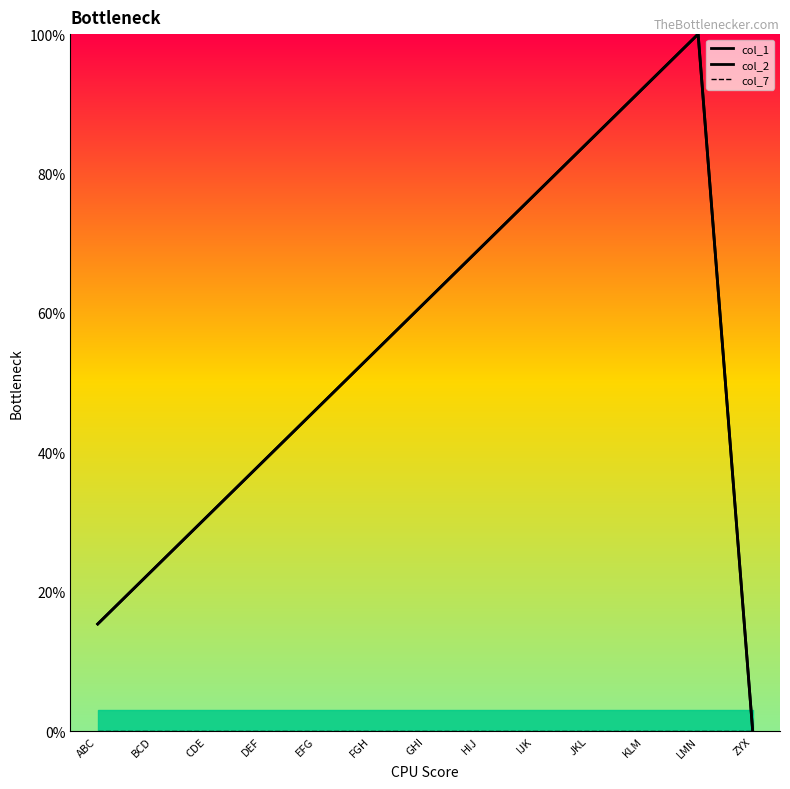

Which label corresponds to the smallest value in the chart?

ZYX